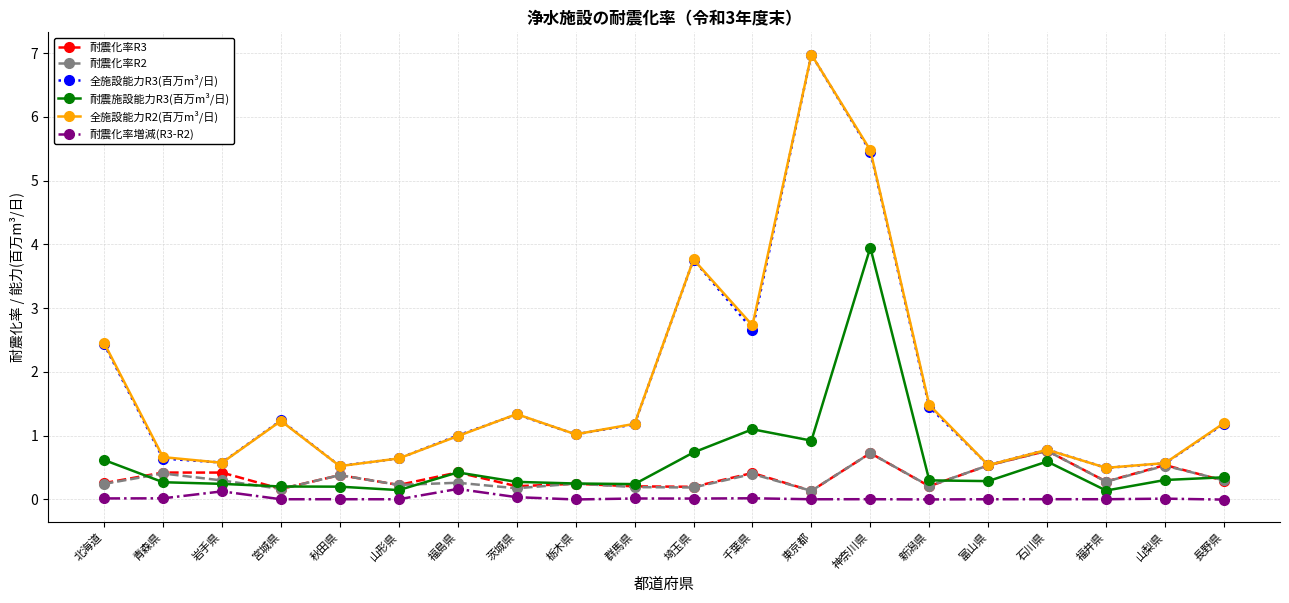

At which label does 全施設能力R2(百万m³/日) reach its peak?

東京都